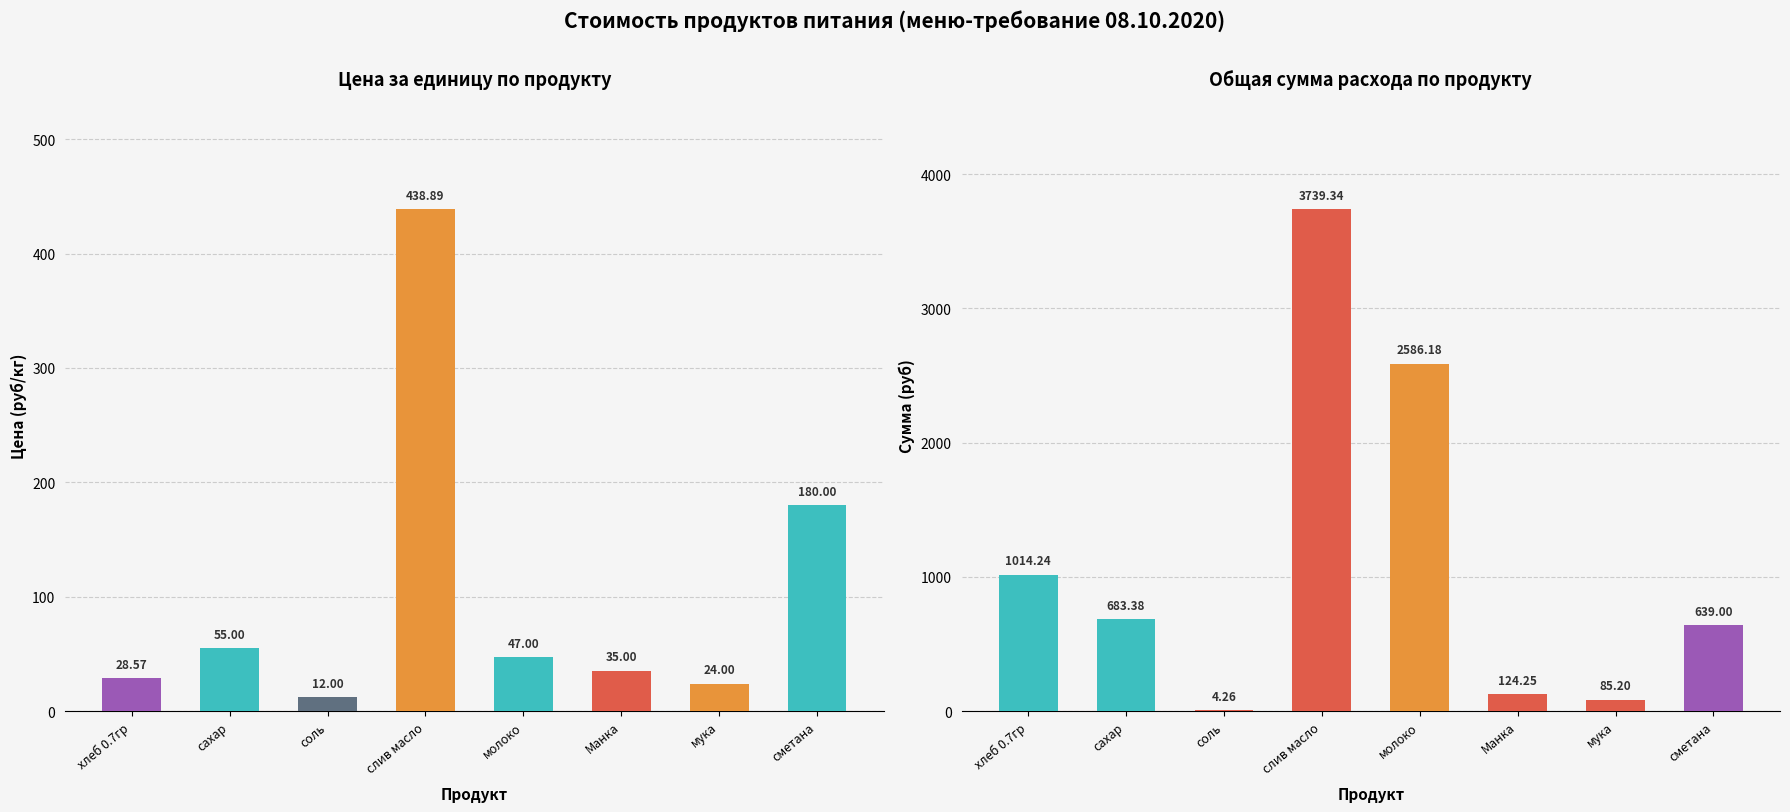

Which has a higher value, Манка or сметана?

сметана